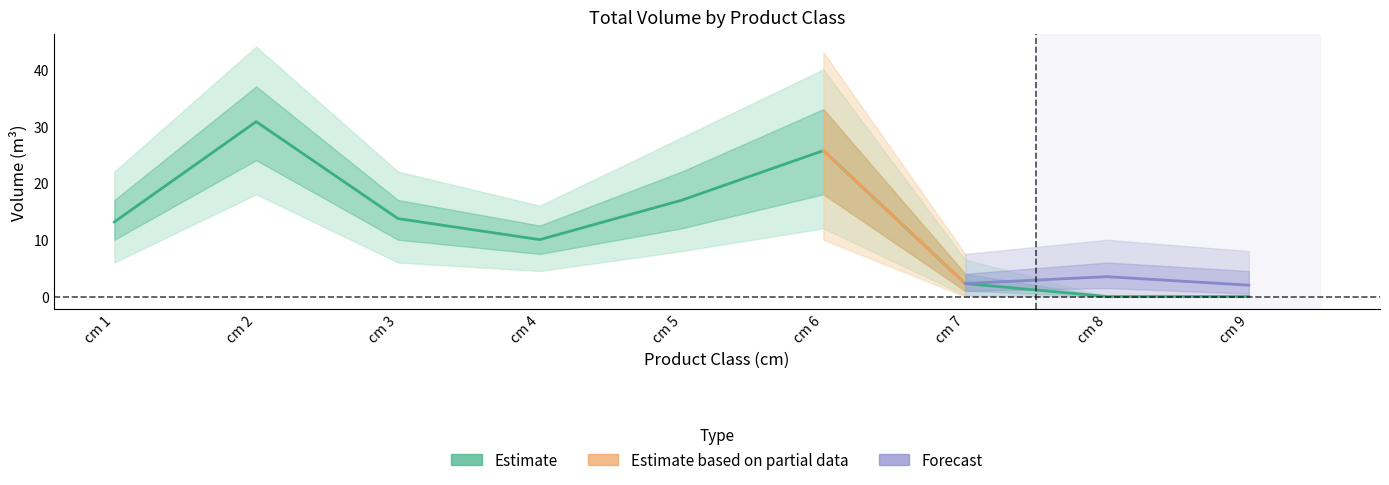

How many lines are shown in the chart?

3